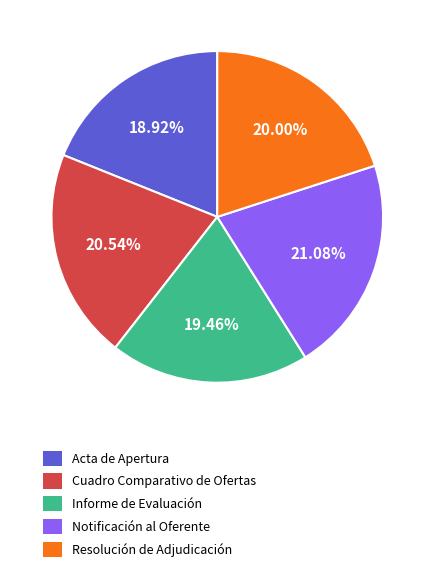

The Informe de Evaluación slice represents 33% of the pie. True or false?

False